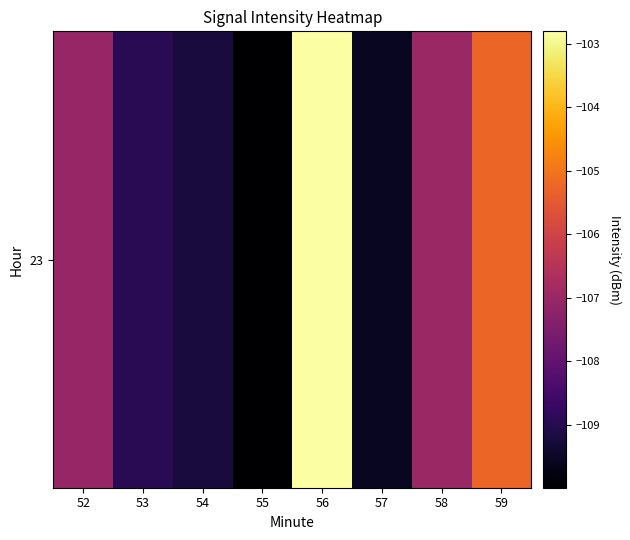

Read the value at 55.

-110.0